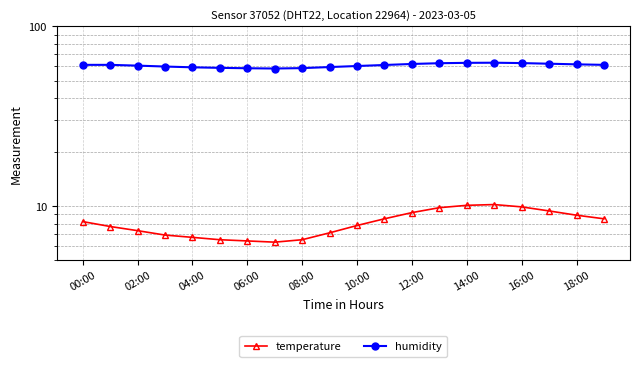

Between 14:00 and 18:00, which series saw the biggest shift?

humidity